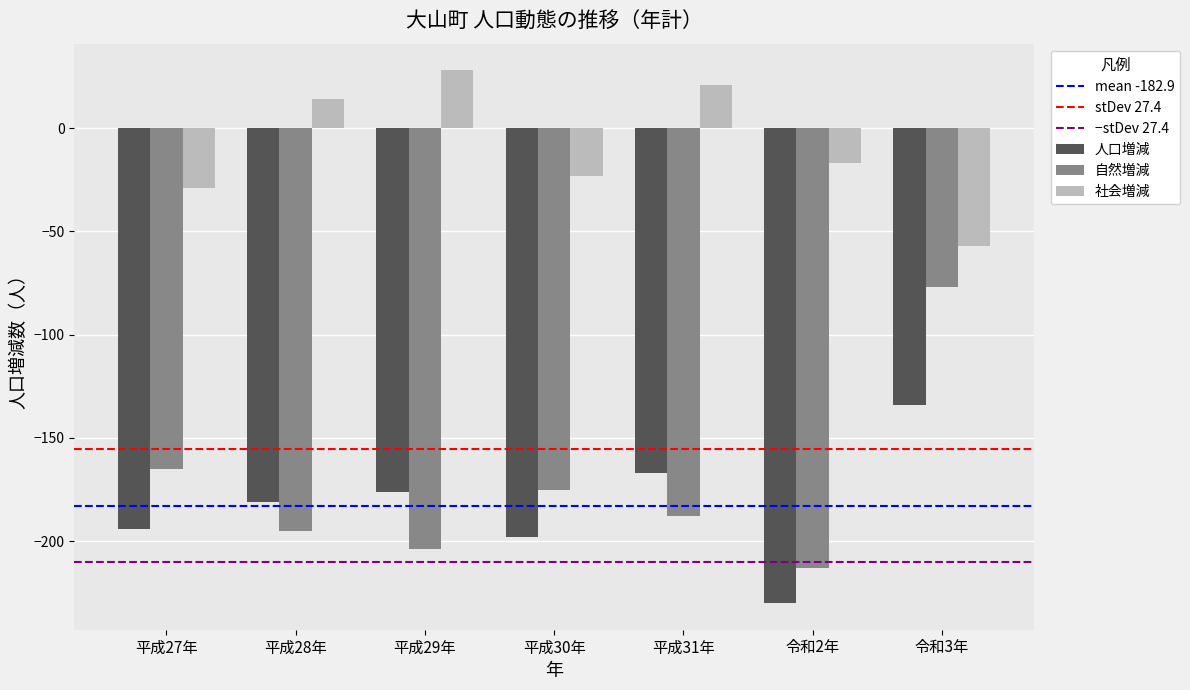

At which category is the sum across all series the highest?

令和3年